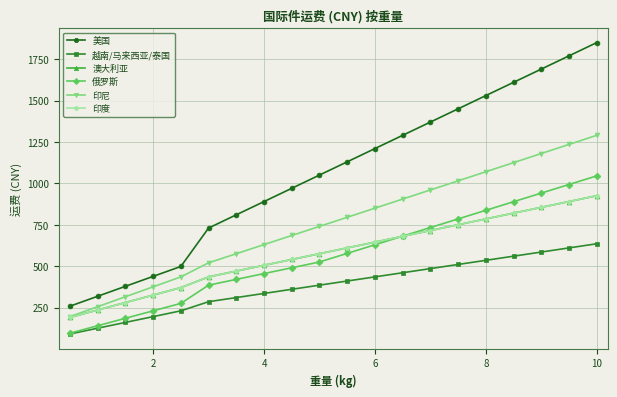

Is this an area chart (filled region under the line)?

No